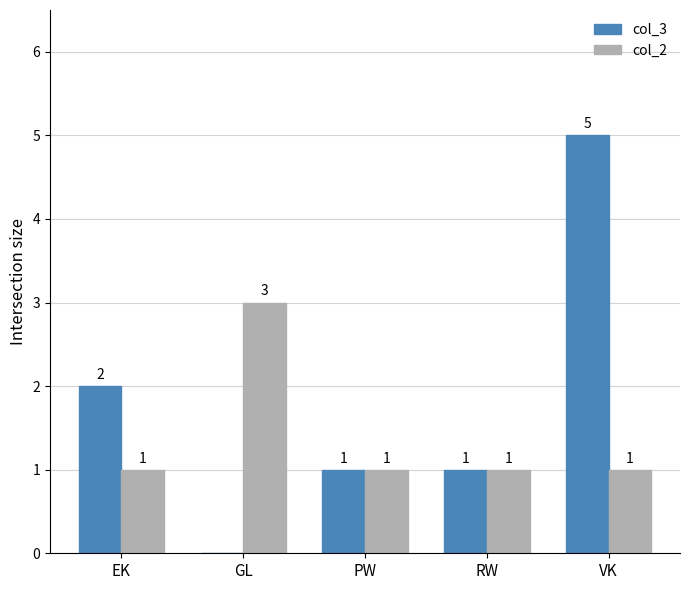

How many col_2 values are between 1 and 2?

4